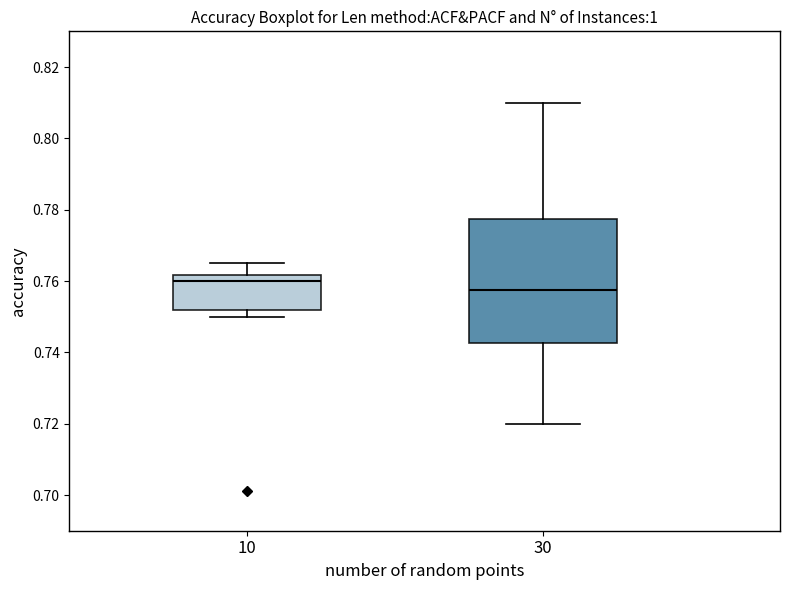

Which box is the tallest, from its lower edge to its upper edge?

30